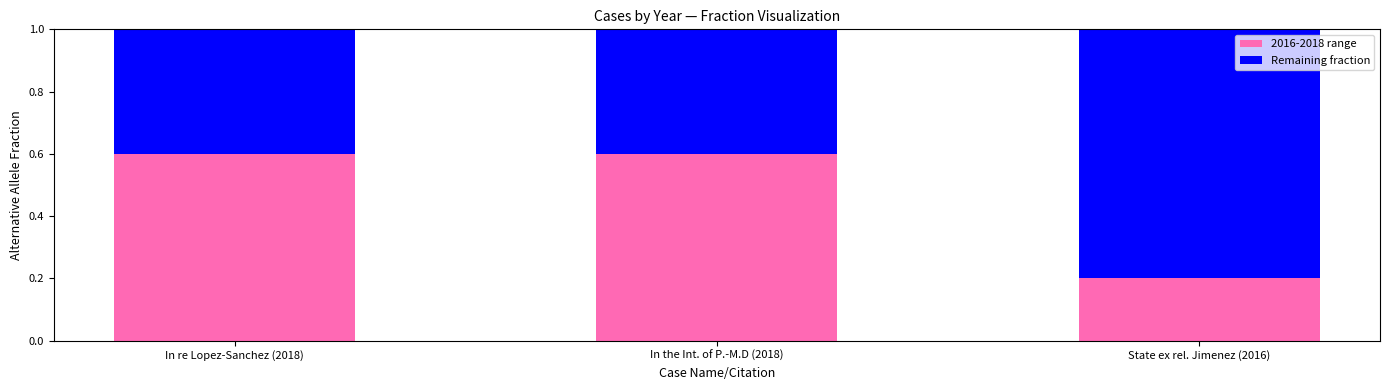

Is it true that 2016-2018 range equals 0.6 at In re Lopez-Sanchez (2018)?

True